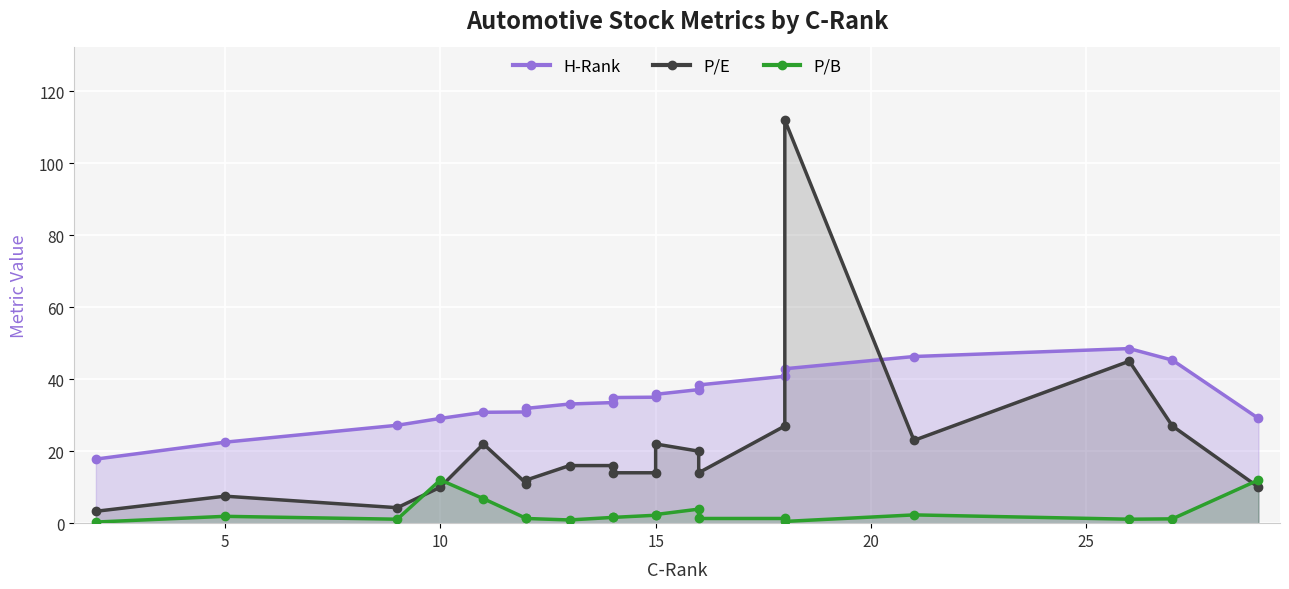

What is the difference between the maximum and second lowest values in the H-Rank series?

26.0